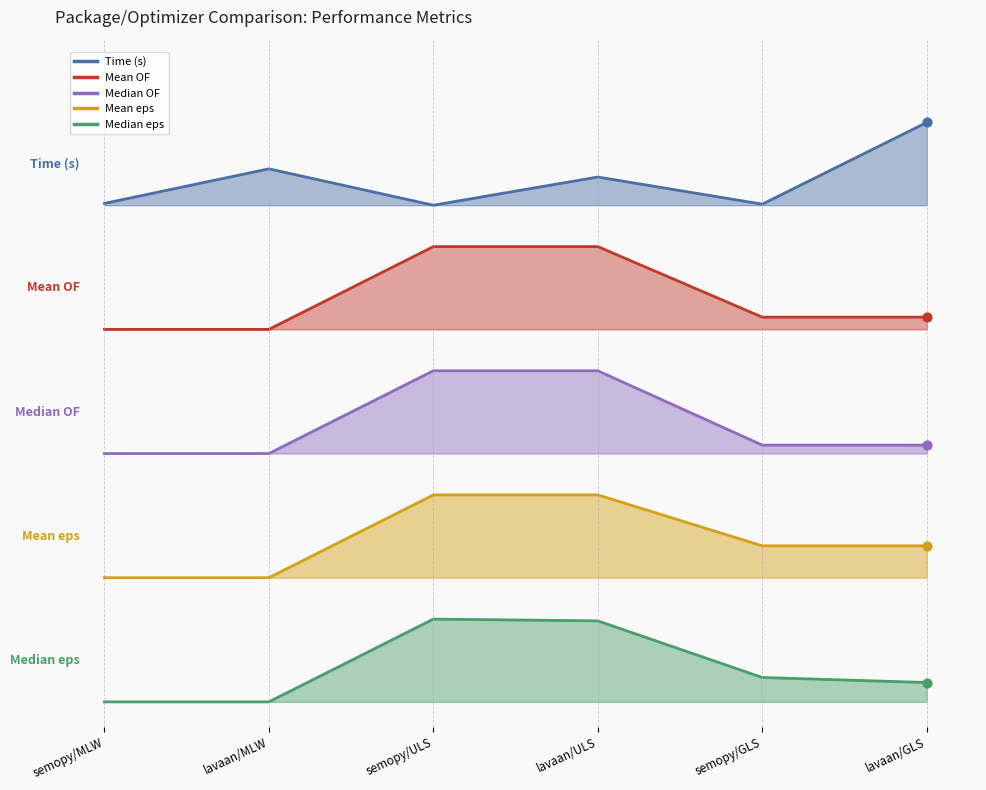

What are all the series names shown in the legend?

Time (s), Mean OF, Median OF, Mean eps, Median eps